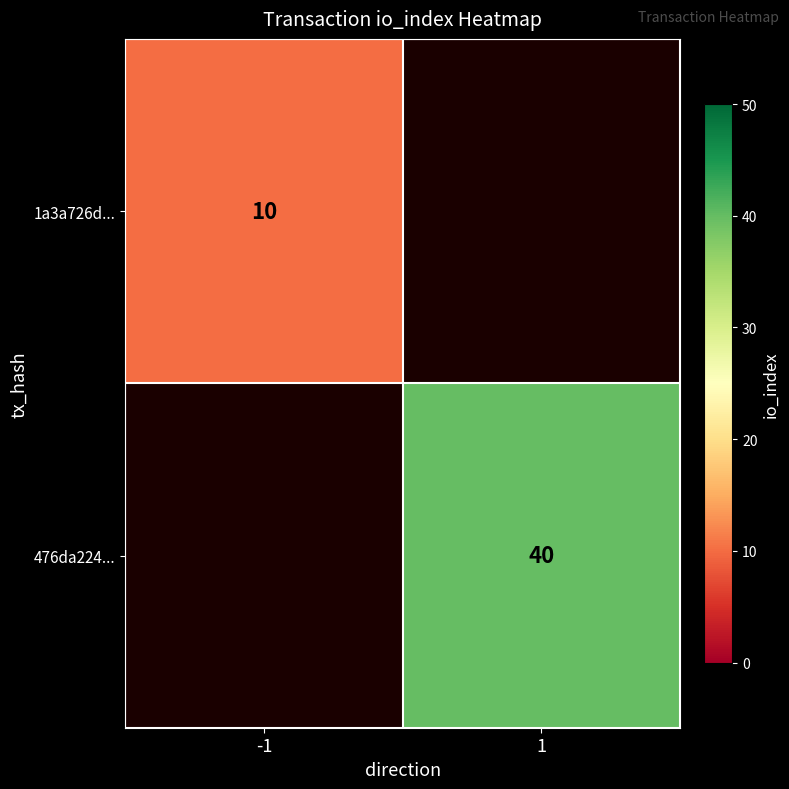

How many series are shown in this chart?

2